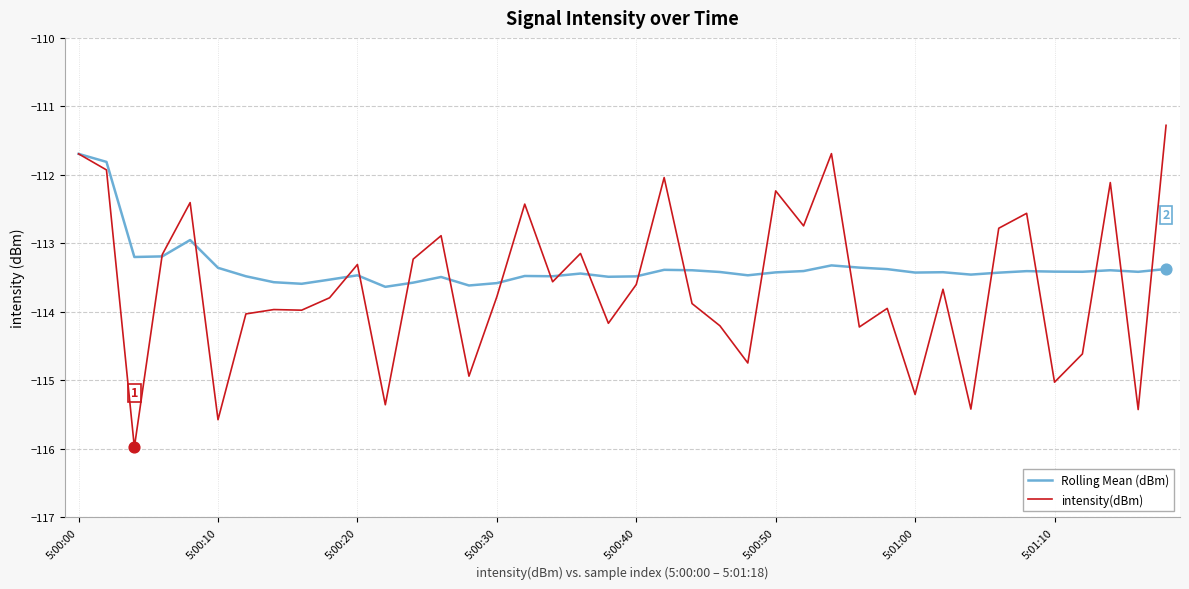

Which series has the widest spread of values?

intensity(dBm)